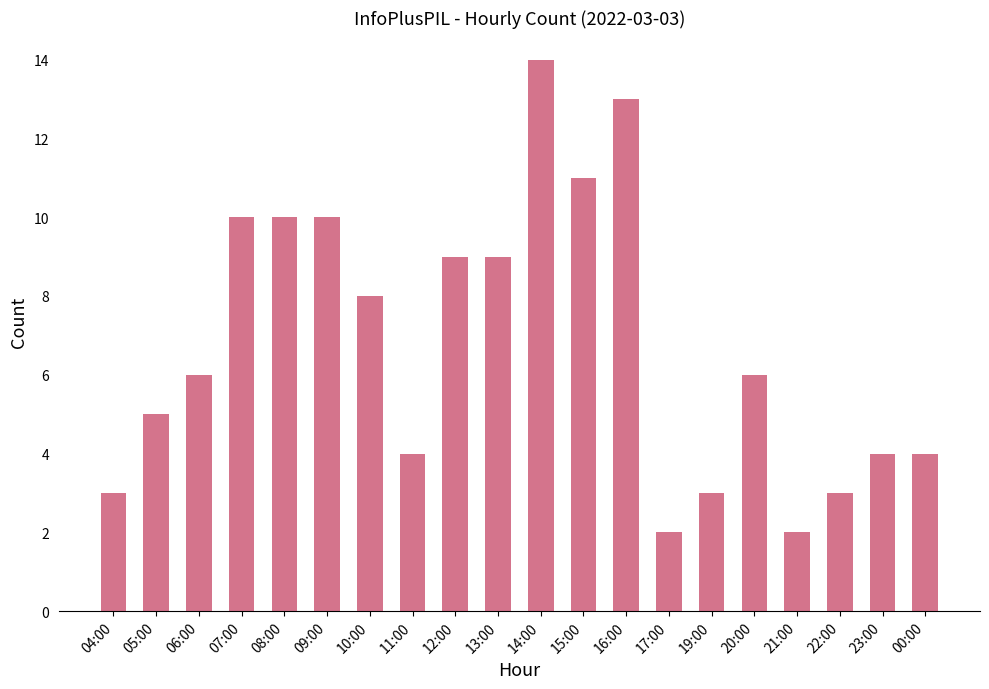

Approximately how many times larger is the value at 20:00 compared to 08:00?

0.6